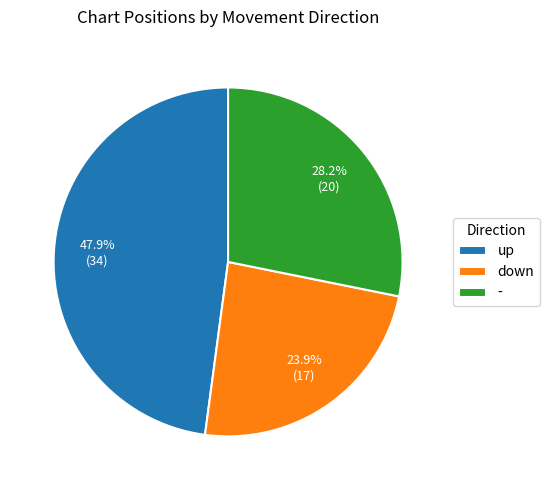

To the nearest percent, what percentage of the pie is down?

24%